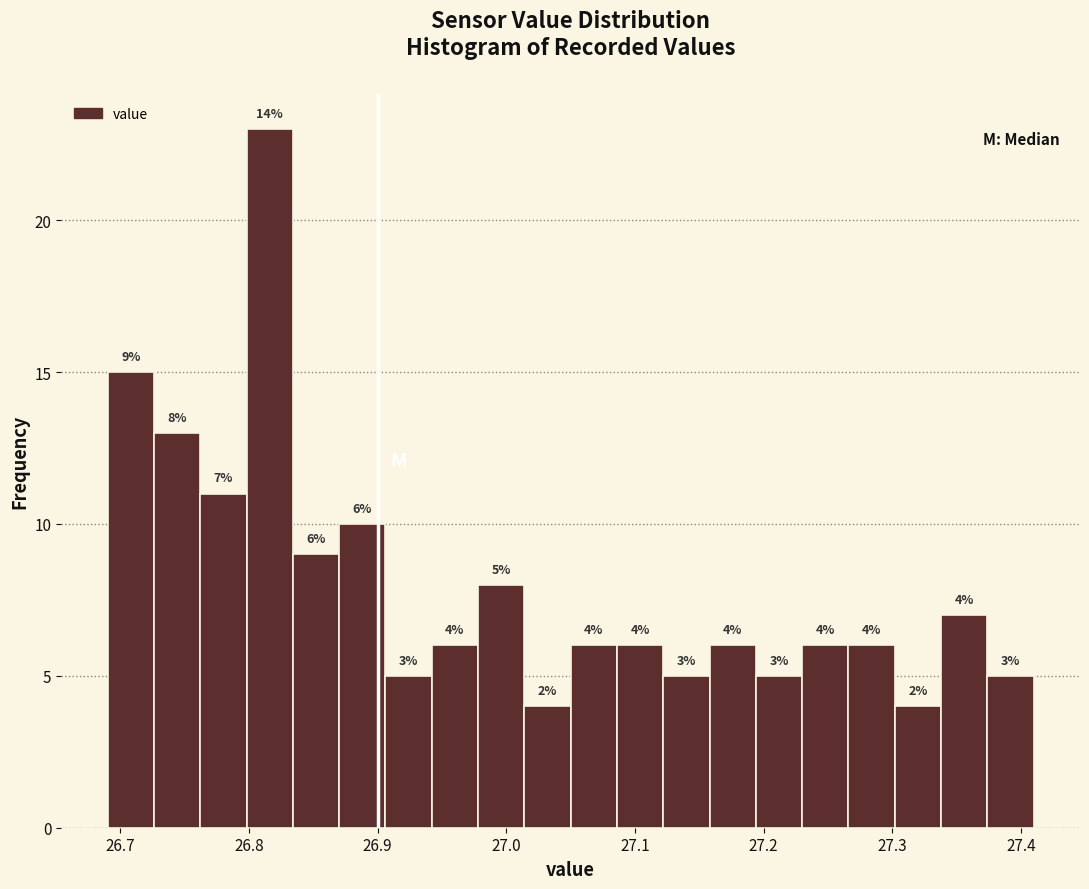

Around what value on the x-axis is the tallest bar? Give the approximate position of its centre, as read against the axis.

26.82